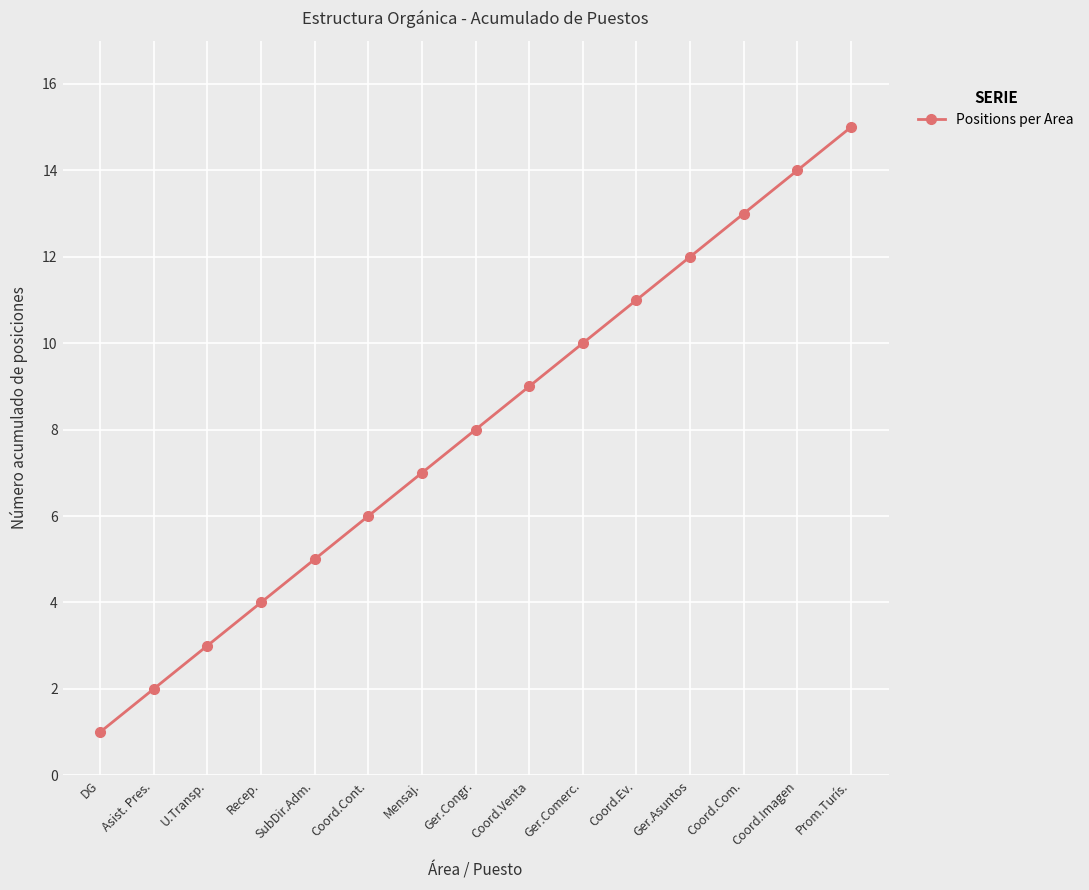

What is the value of the 10th point from the left?

10